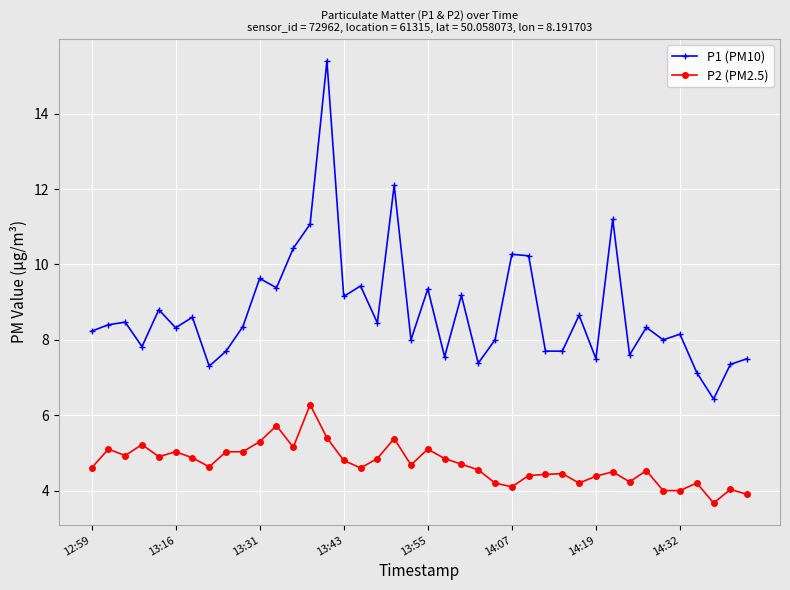

What is the sum of all P2 (PM2.5) values?

187.9